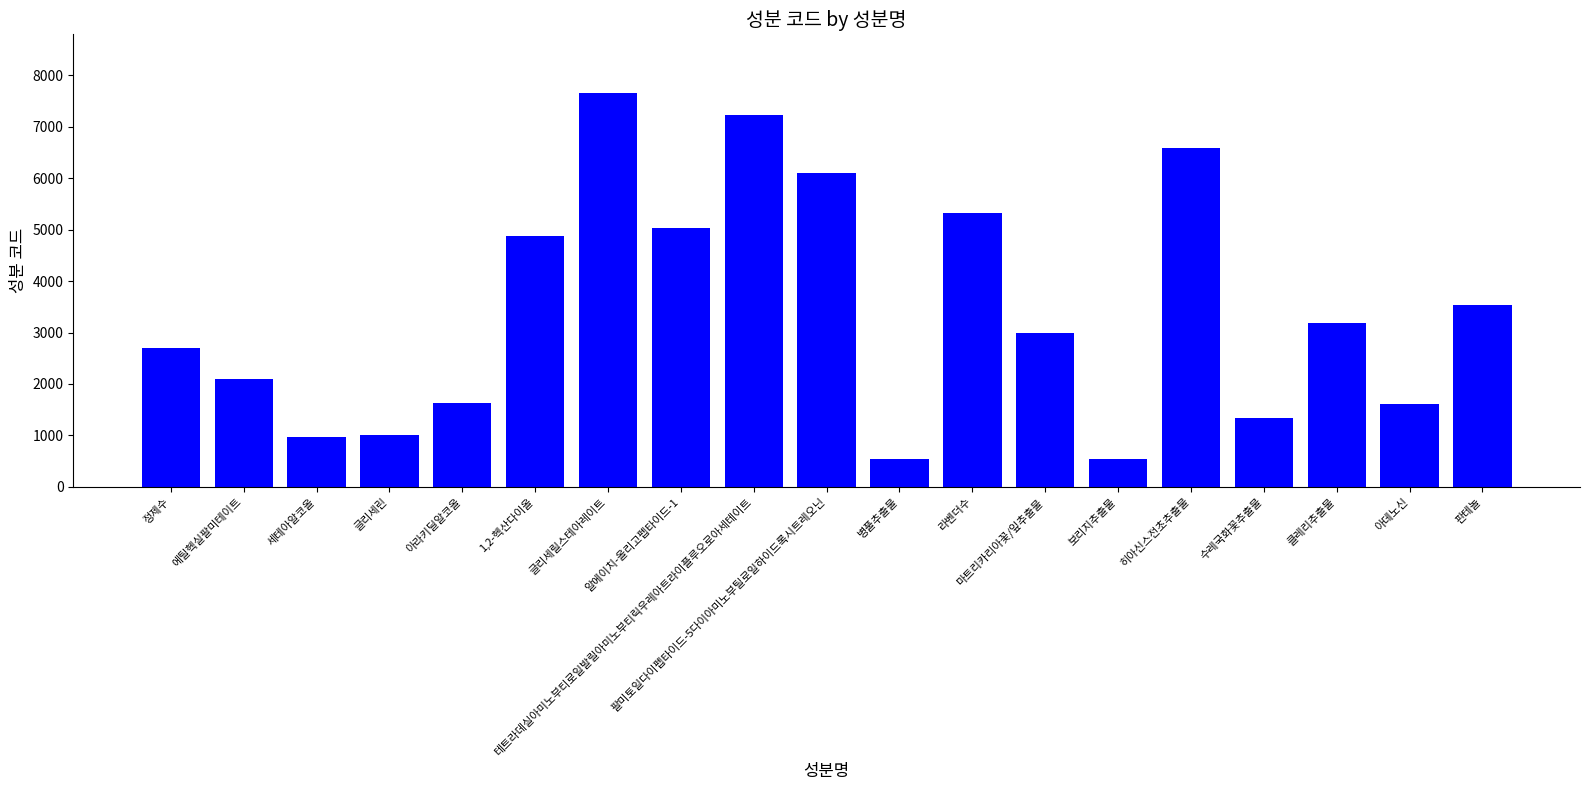

How many values are below 2984?

9